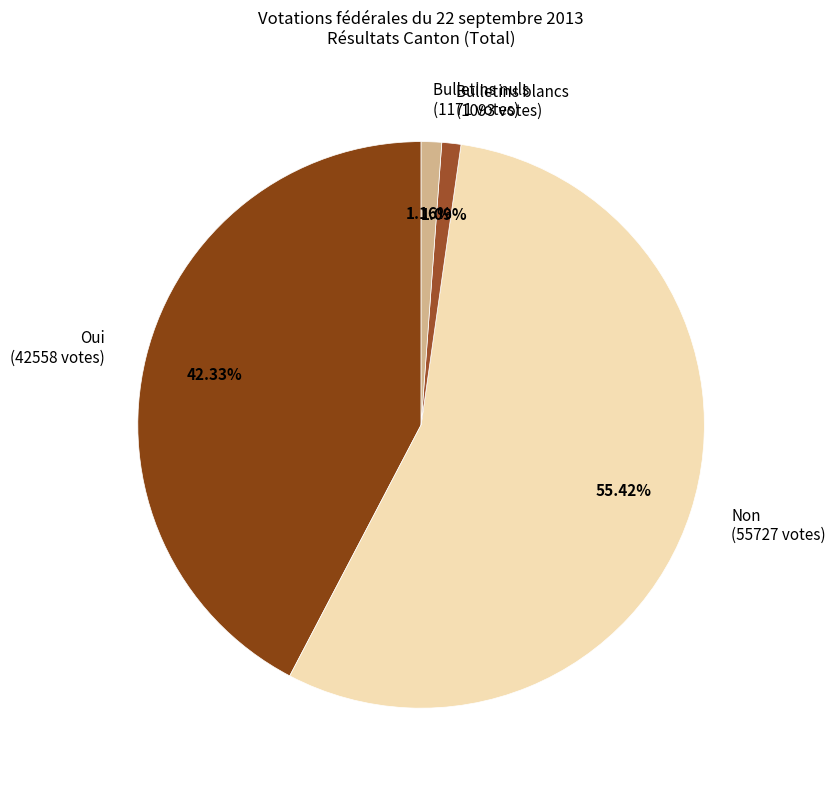

Between Non and Bulletins nuls, which is larger?

Non